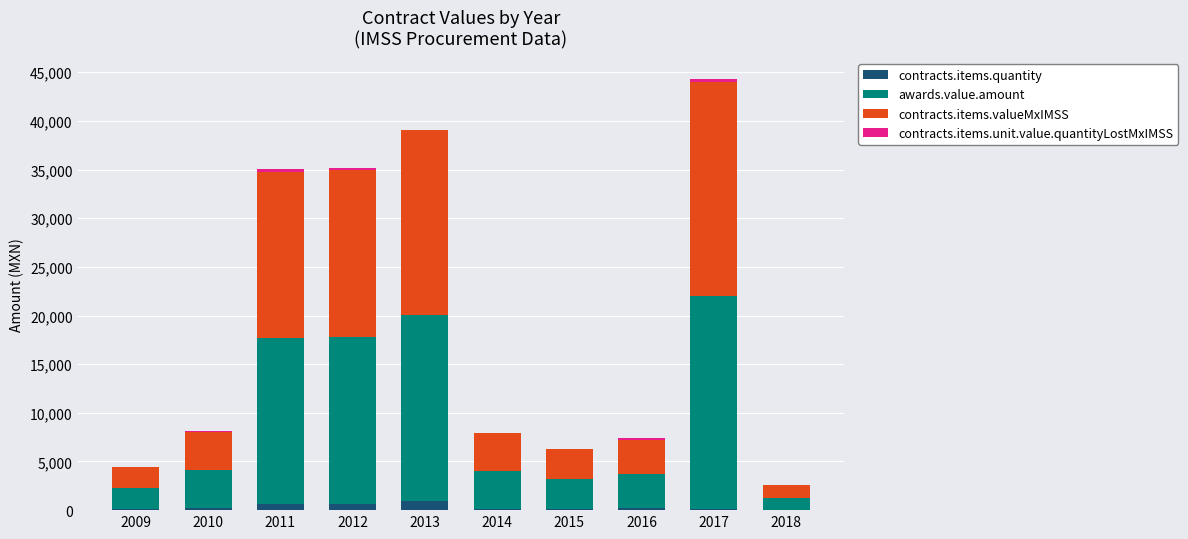

Where does the contracts.items.quantity series first go above 228?

2010